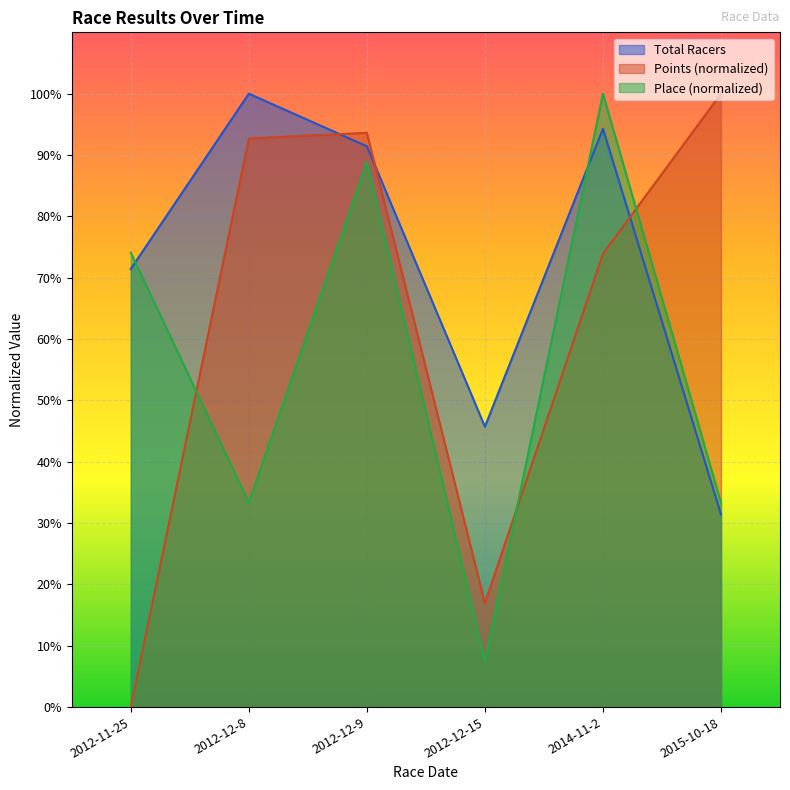

Between which two adjacent categories do Total Racers and Points first intersect?

2012-12-8 and 2012-12-9